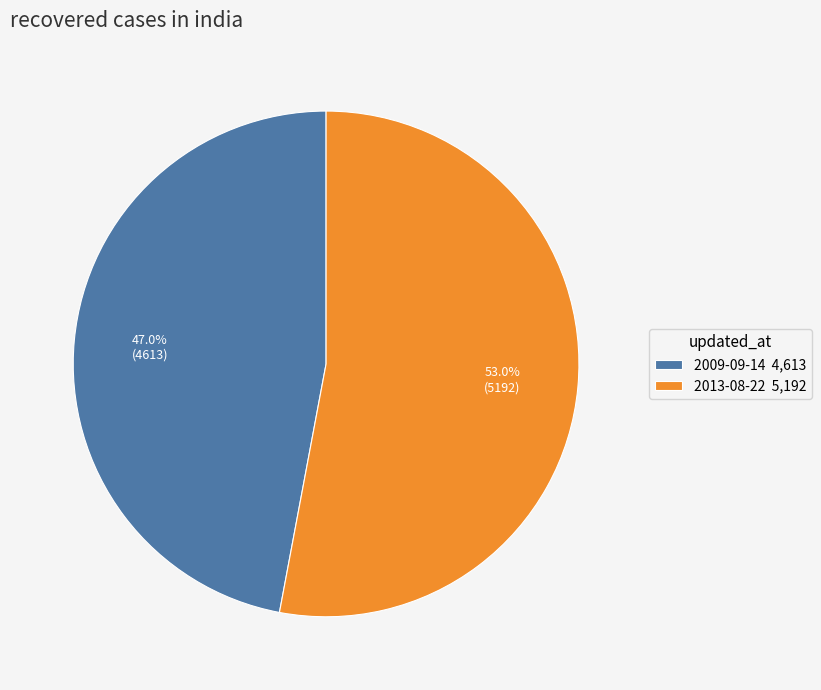

To the nearest percent, what is the difference between the largest and smallest slice percentages?

6%